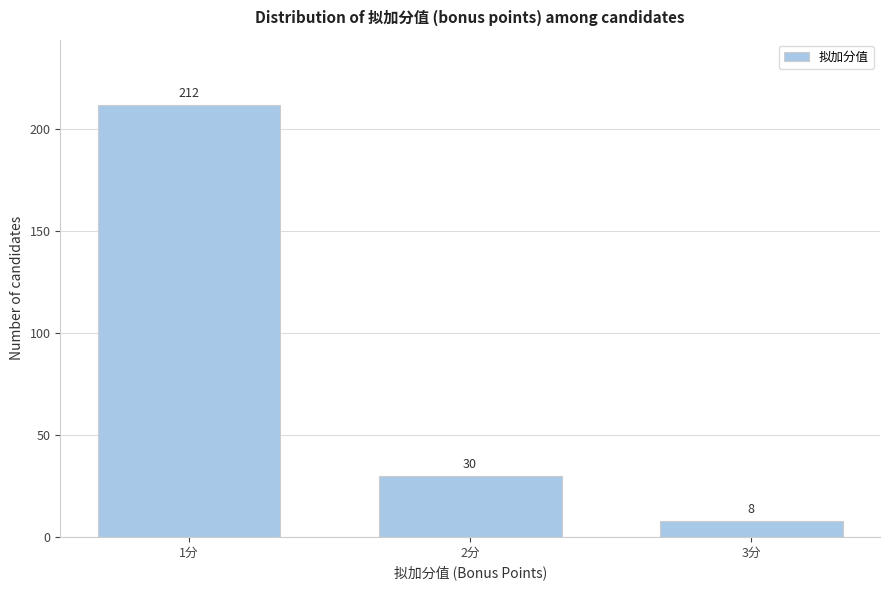

Reading right to left, what are all the values shown in this chart?

8	30	212